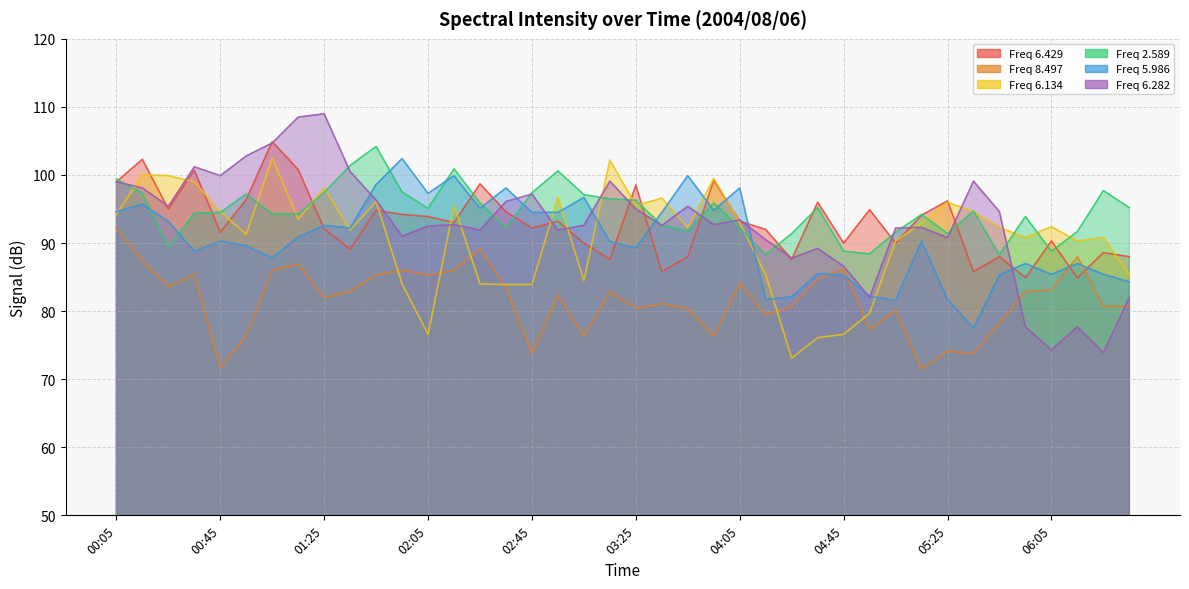

What is the average value of the 2.589 series?

94.6